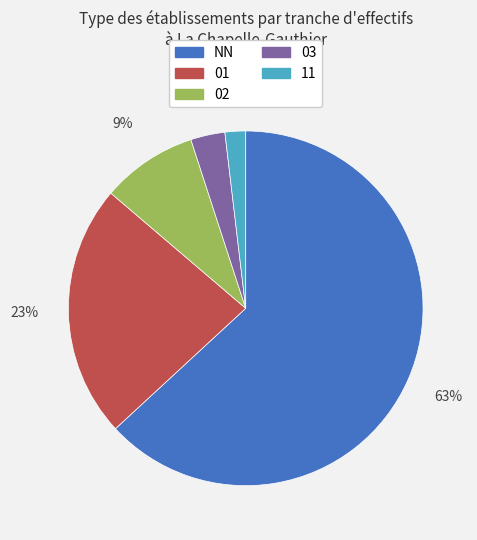

Which slice is the largest?

NN